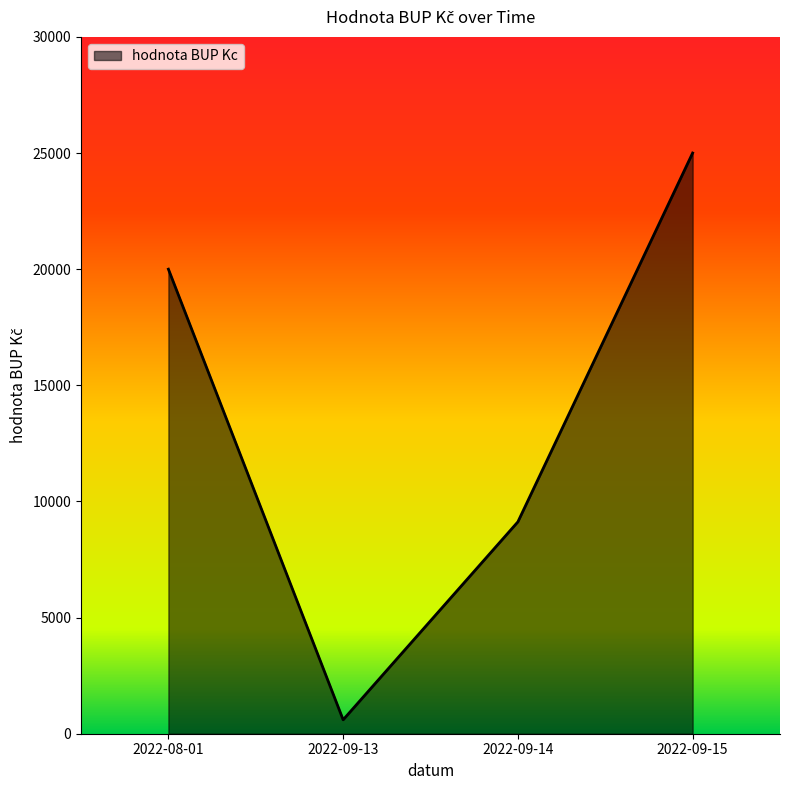

What is the change in value from 2022-08-01 to 2022-09-14?

-10878.7